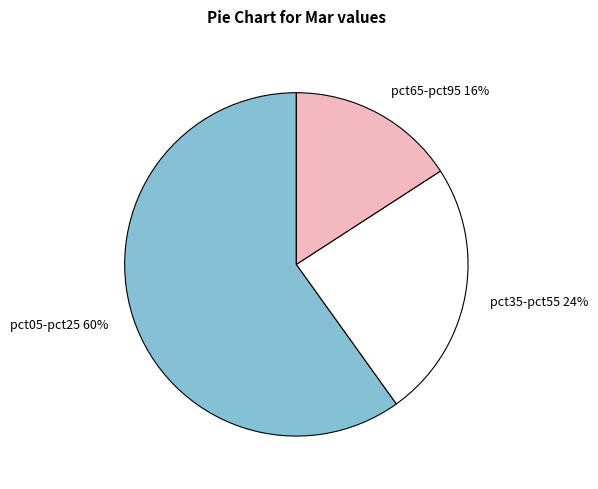

What percentage is the pct05-pct25 60% slice, to the nearest percent?

60%